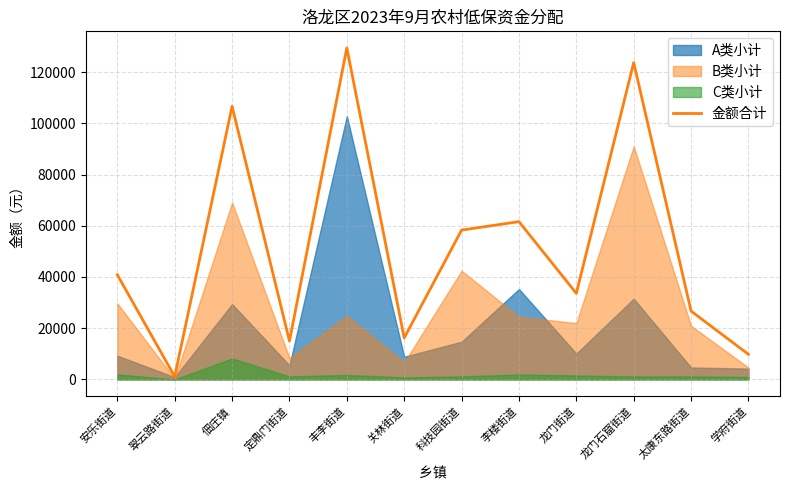

Count the number of categories in the chart.

12